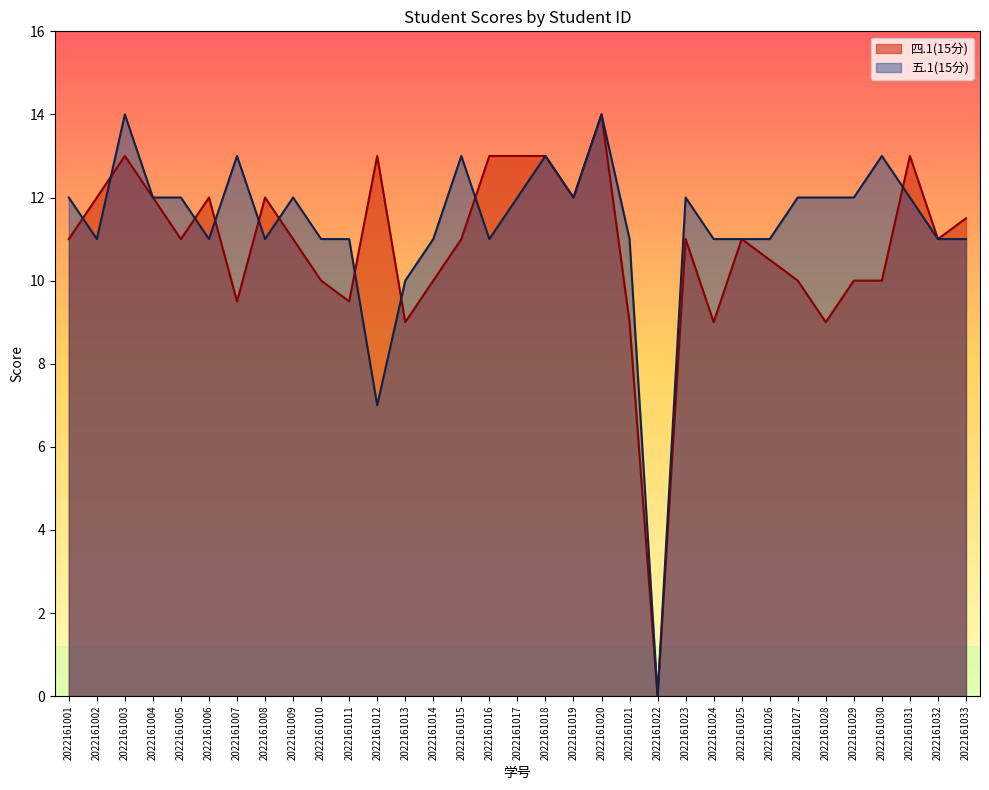

Which series has the largest range (max minus min)?

四.1(15分)